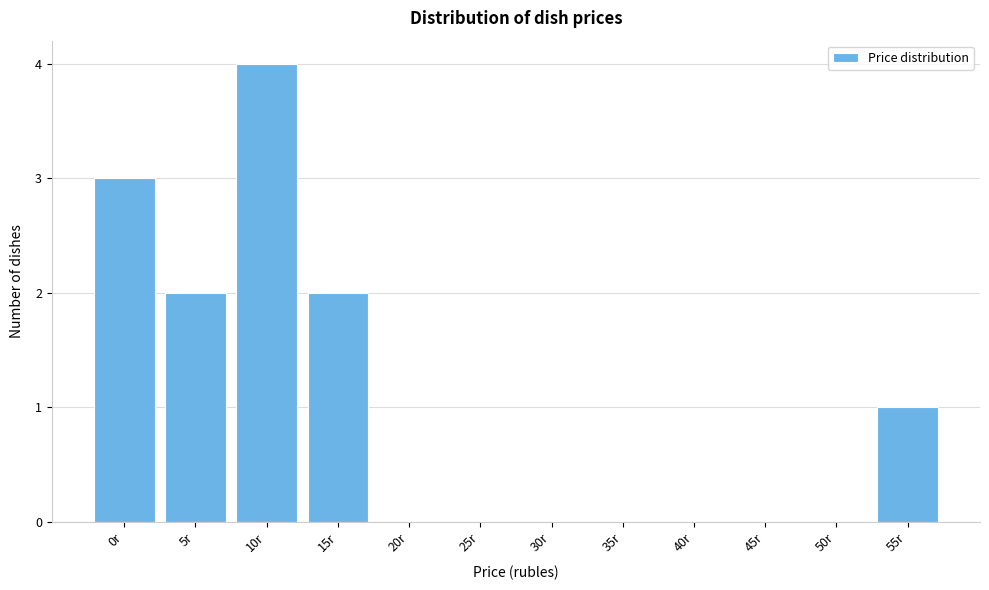

Reading left to right, list all the values displayed in this chart.

0r=3	5r=2	10r=4	15r=2	20r=0	25r=0	30r=0	35r=0	40r=0	45r=0	50r=0	55r=1